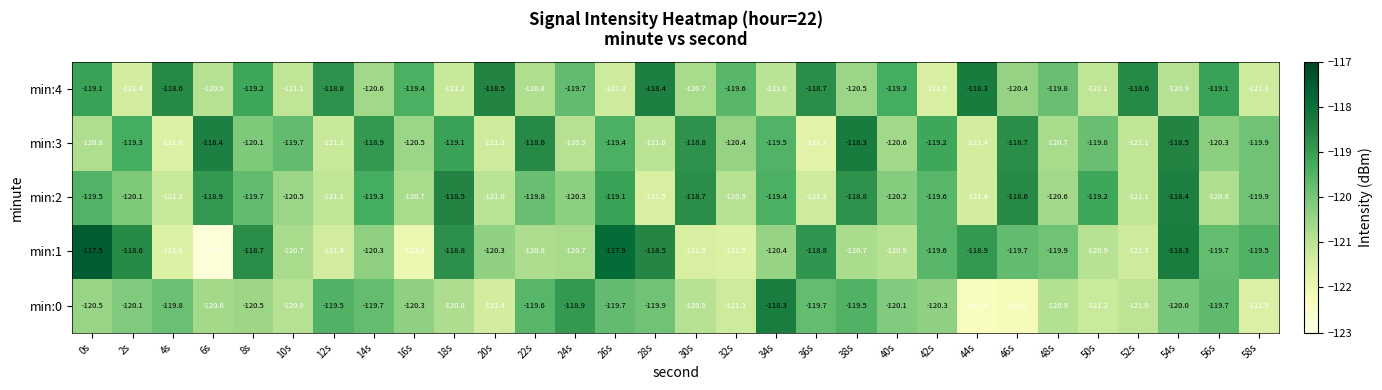

The value of min:1 at 52s is -121.3. True or false?

True